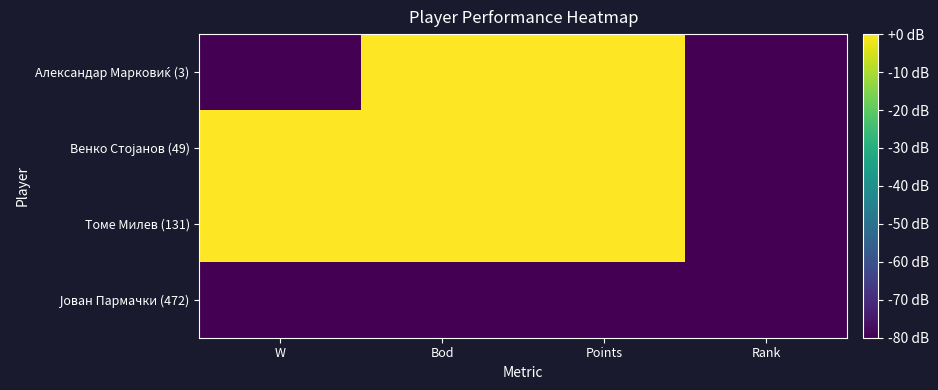

Between Rank and Bod, which is larger?

Bod